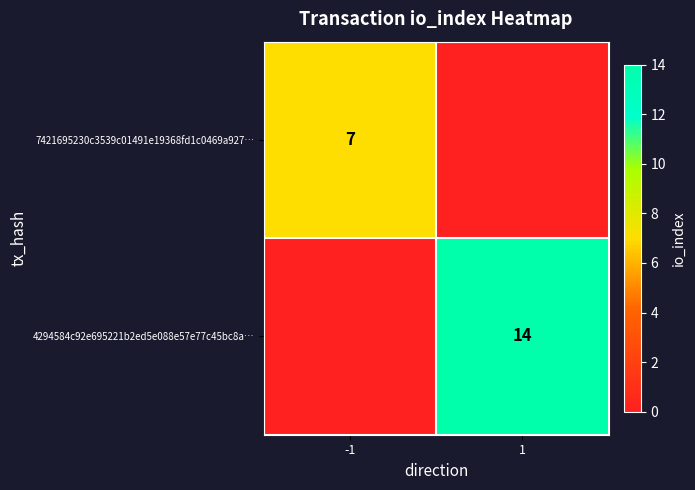

The 7421695230c3539c01491e19368fd1c0469a927… series shows 3 at -1. True or false?

False